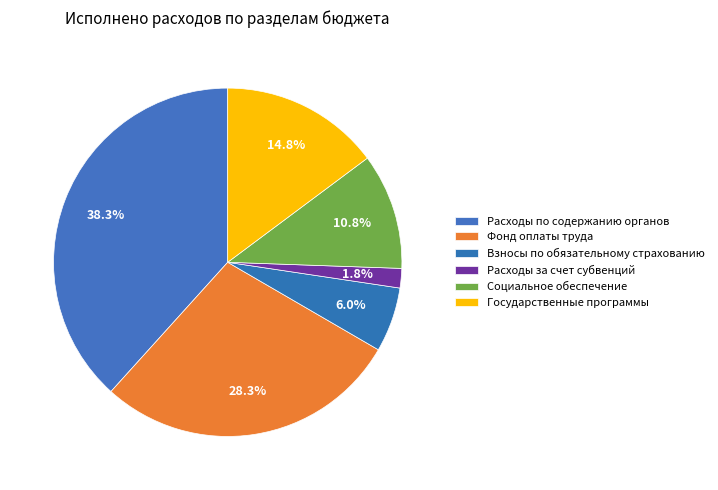

To the nearest percent, what is the difference between the Расходы за счет субвенций and Государственные программы slice percentages?

13%